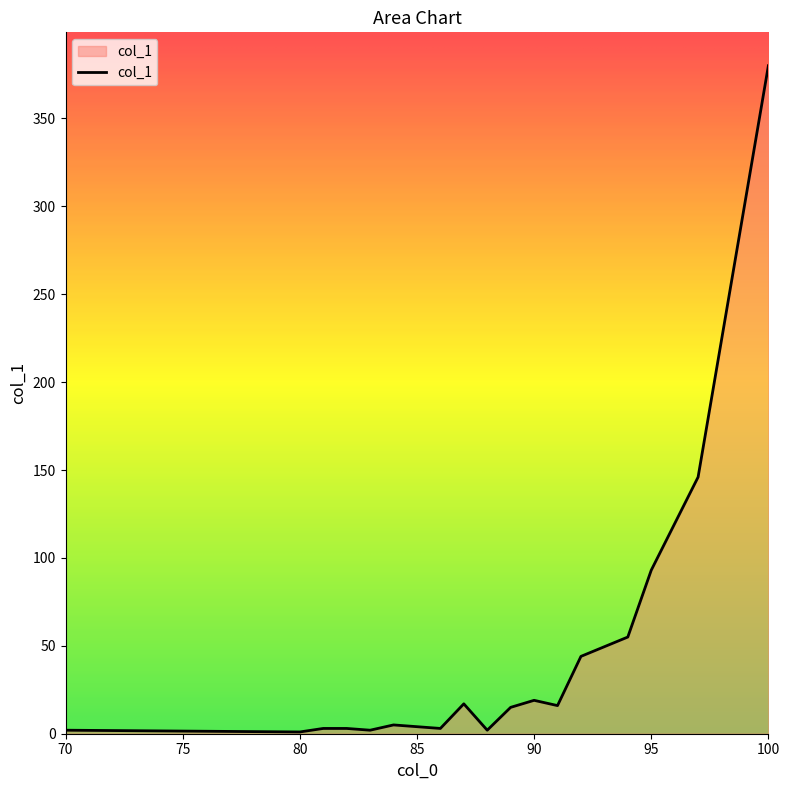

What is the maximum value shown in the chart?

380